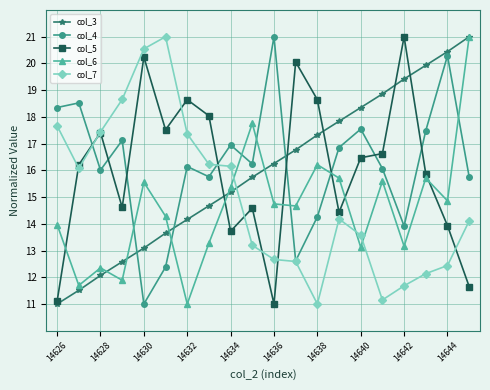

How many data points in col_7 are less than 14?

9